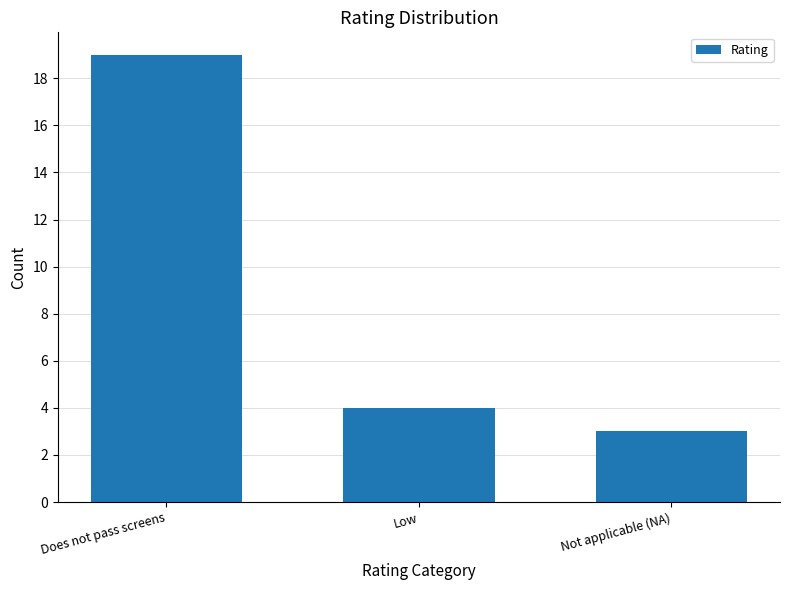

Reading right to left, extract all data points from this chart.

3	4	19